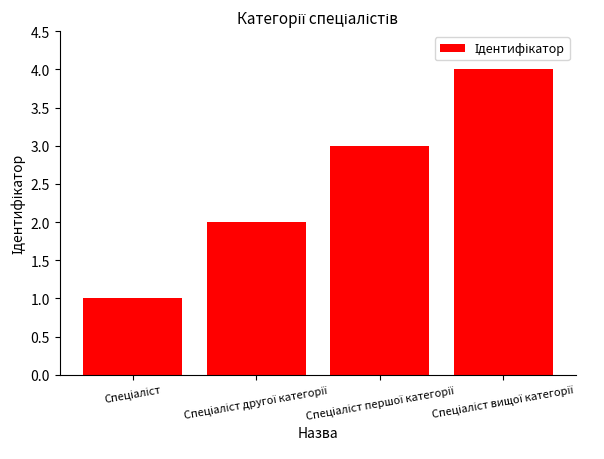

What is the greatest value displayed?

4